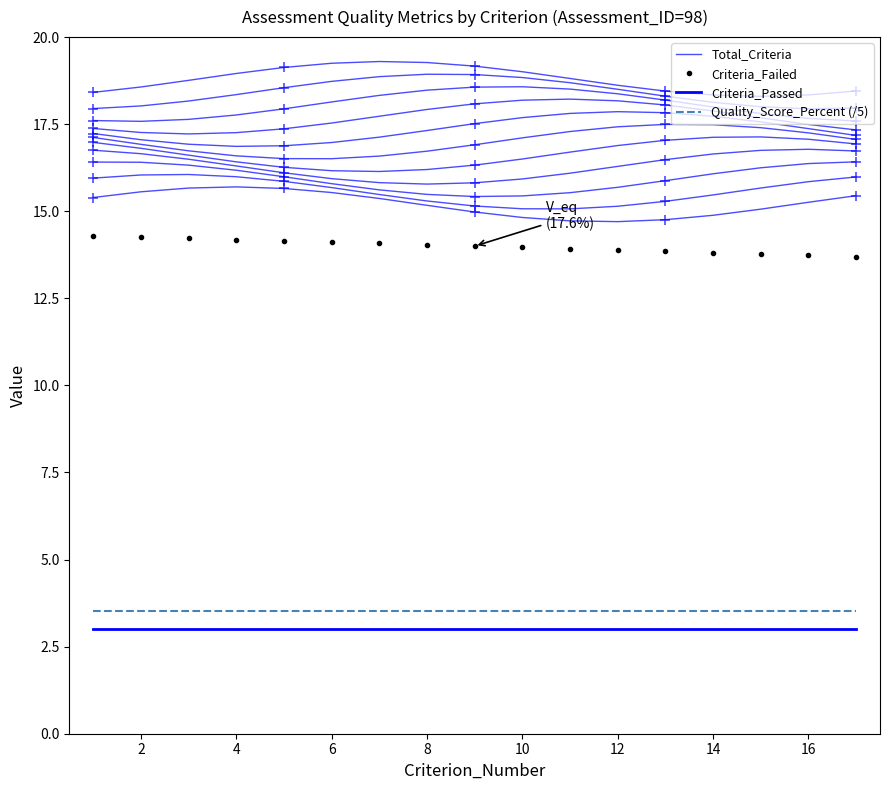

Does the chart have visible grid lines?

No